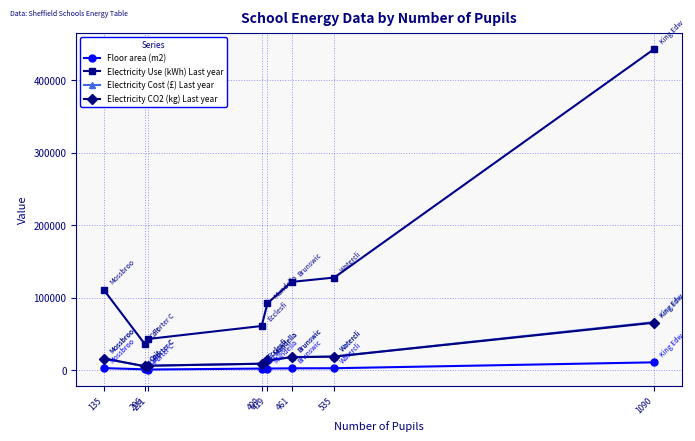

Is it true that Electricity CO2 (kg) Last year equals 16300 at 135?

True